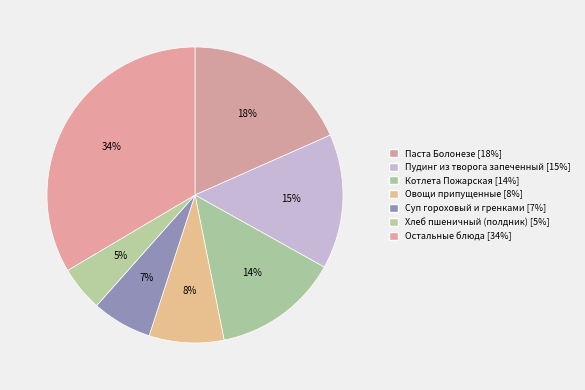

How many slices are in this pie chart?

7